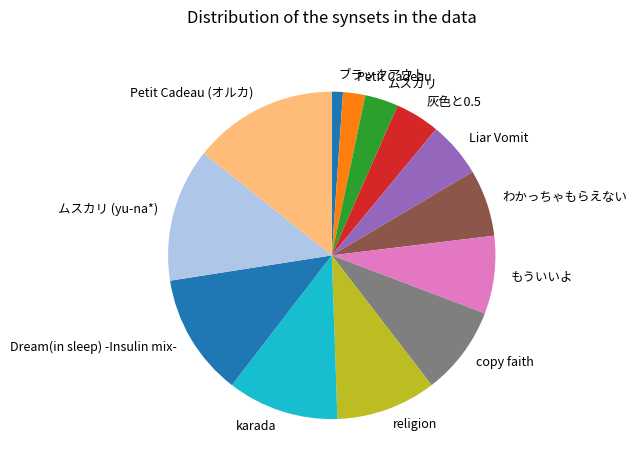

The Dream(in sleep) -Insulin mix- slice represents 19% of the pie. True or false?

False